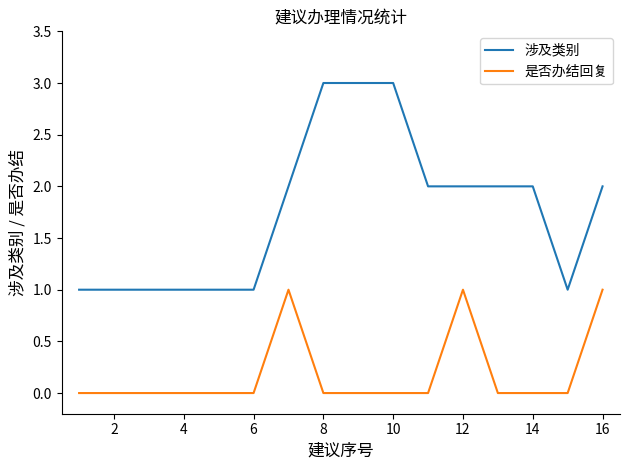

Which series has the largest total across all categories?

涉及类别